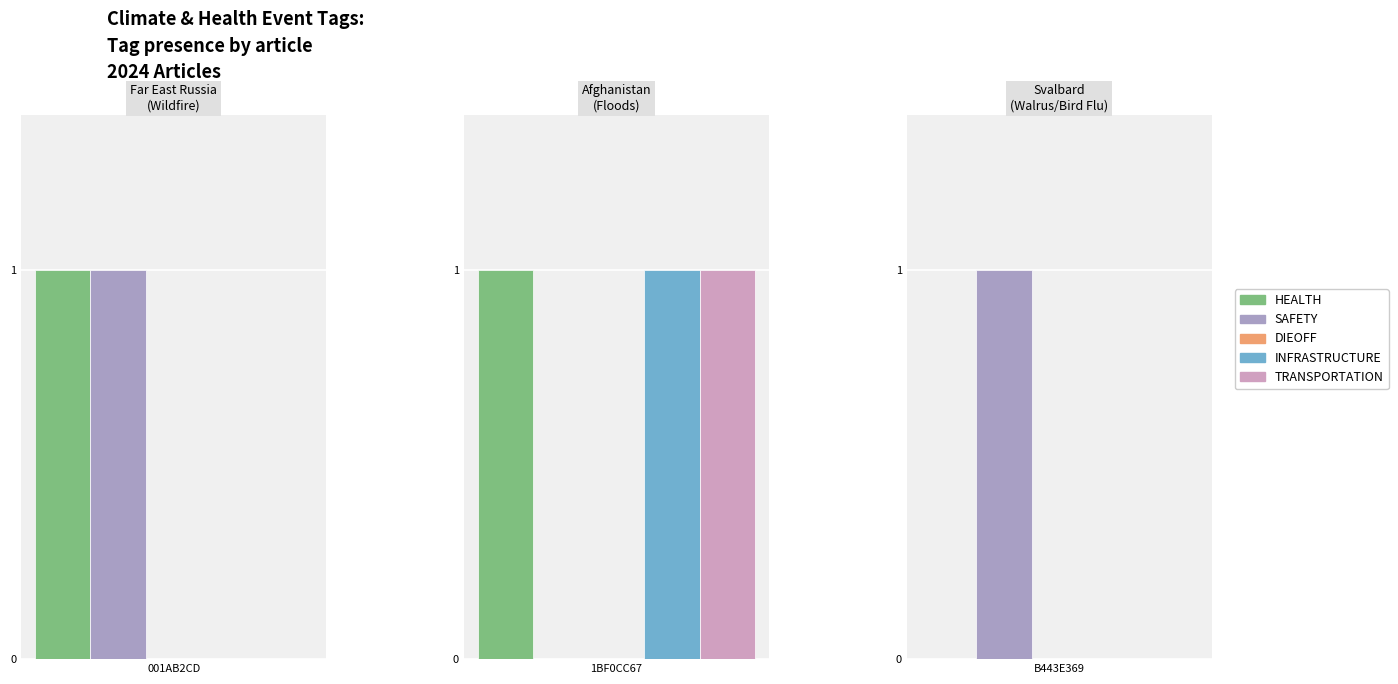

How many positive values does the HEALTH series have?

2